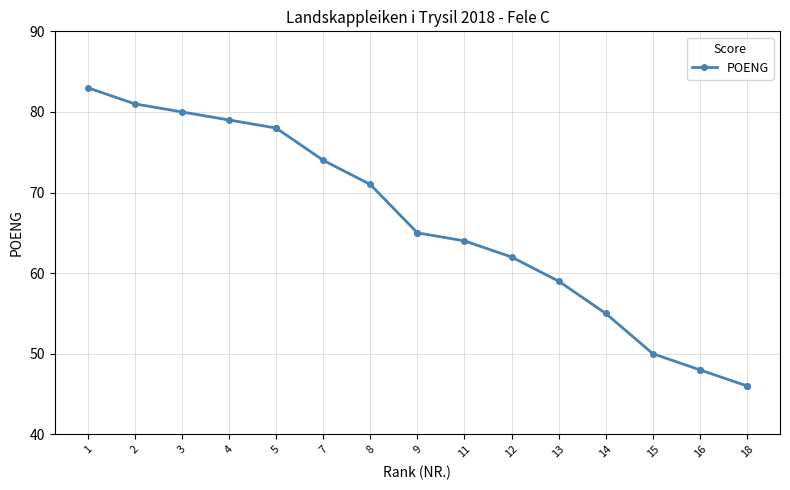

How many data points are less than 65?

9